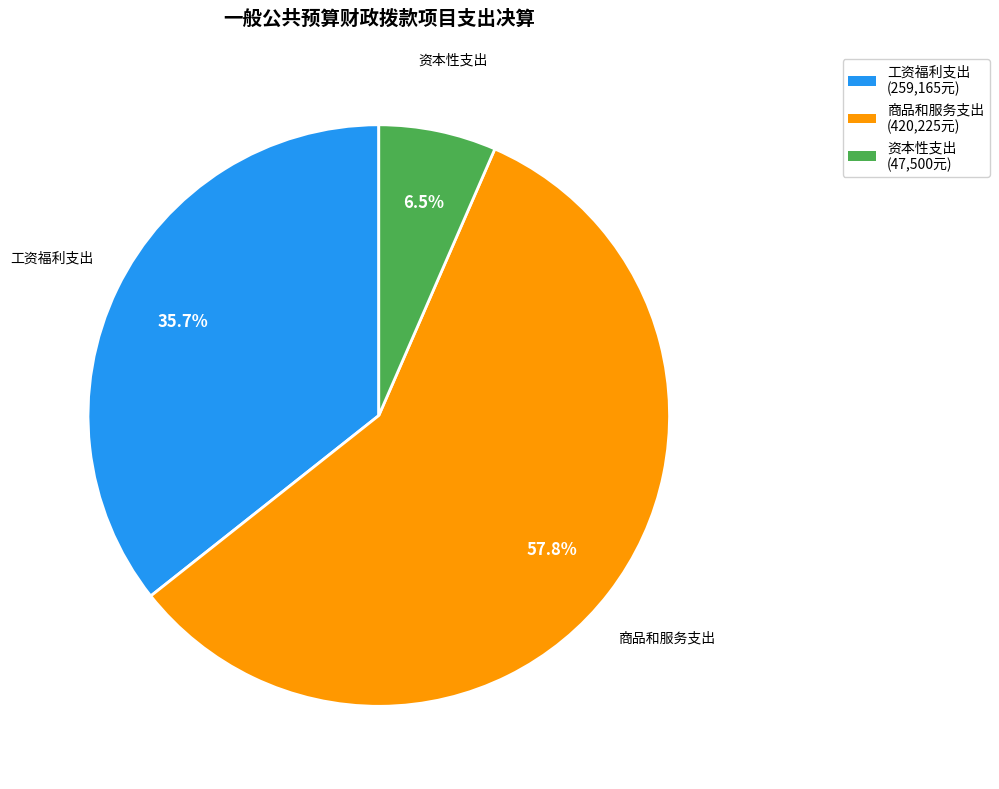

Does 工资福利支出 account for over 50% of the chart?

No